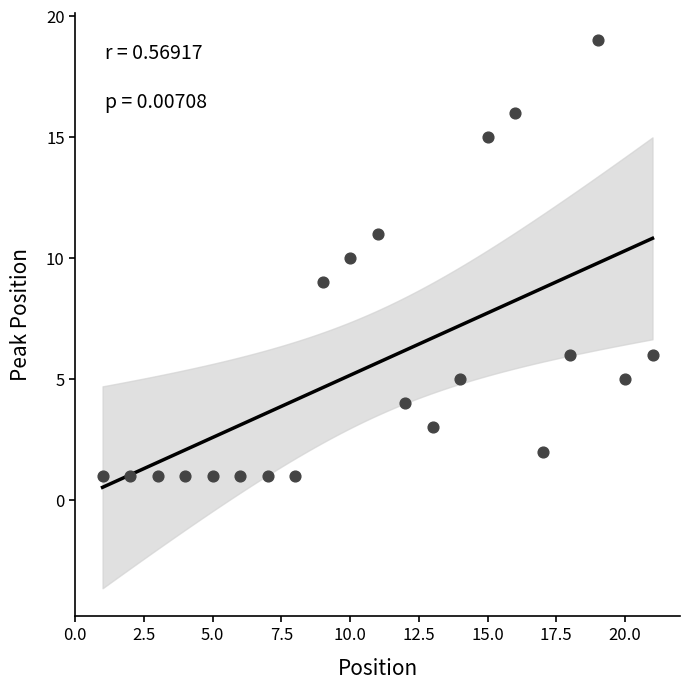

What is the range of Y values (max minus min)?

18